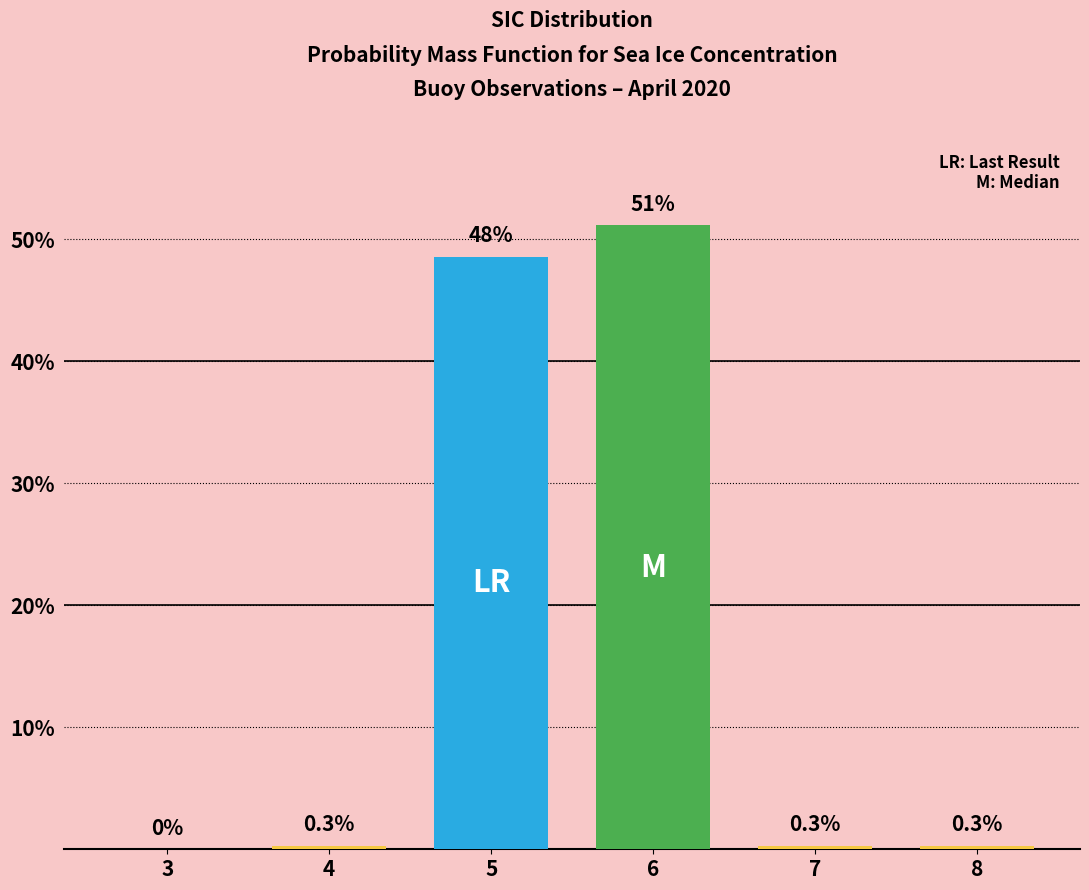

Are the bars horizontal?

No